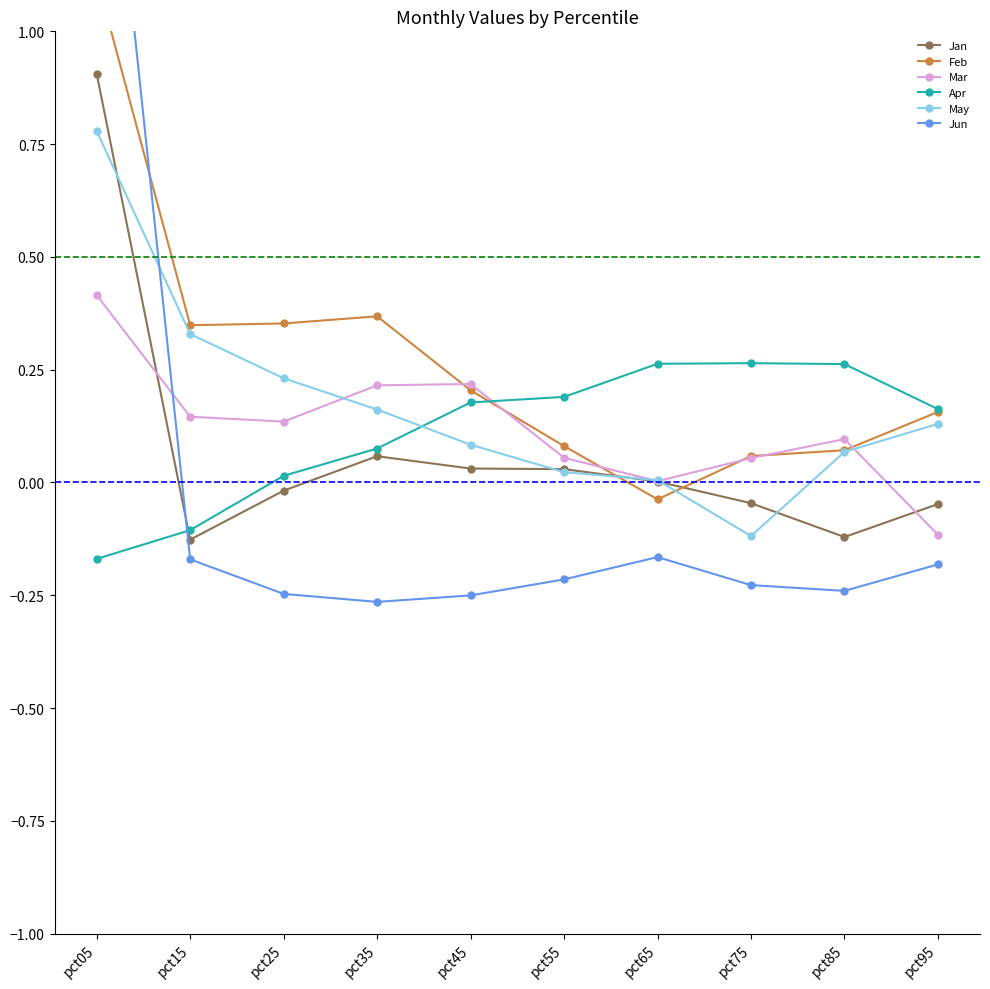

The Jan series shows 0.1 at pct35. True or false?

True